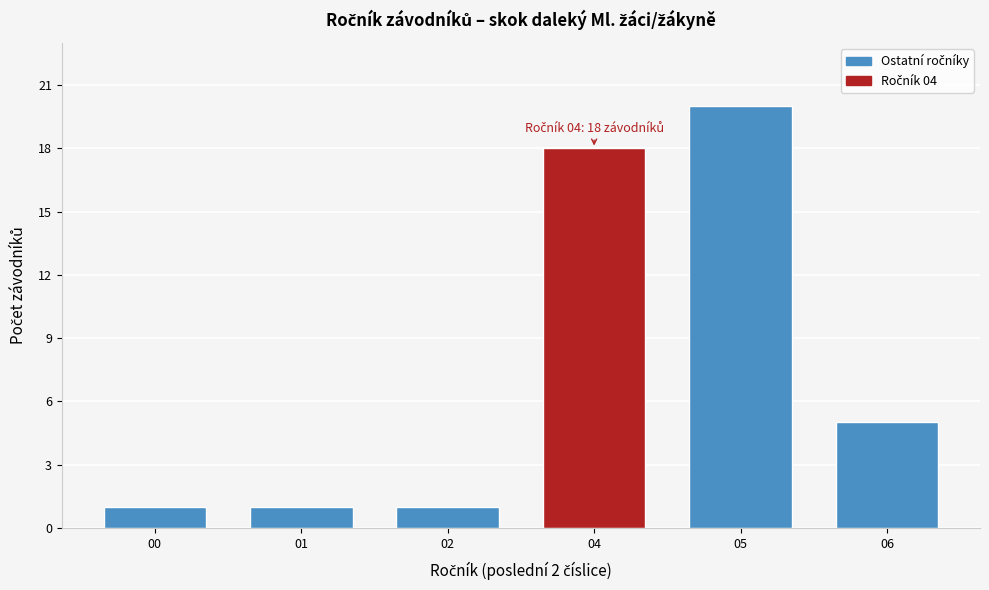

Reading right to left, list all the values displayed in this chart.

06=5	05=20	04=18	02=1	01=1	00=1